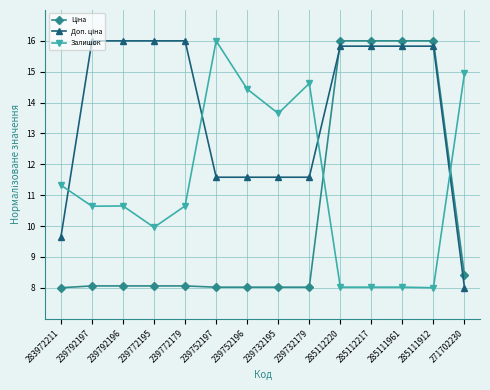

What is the maximum value for Залишок?

16.0